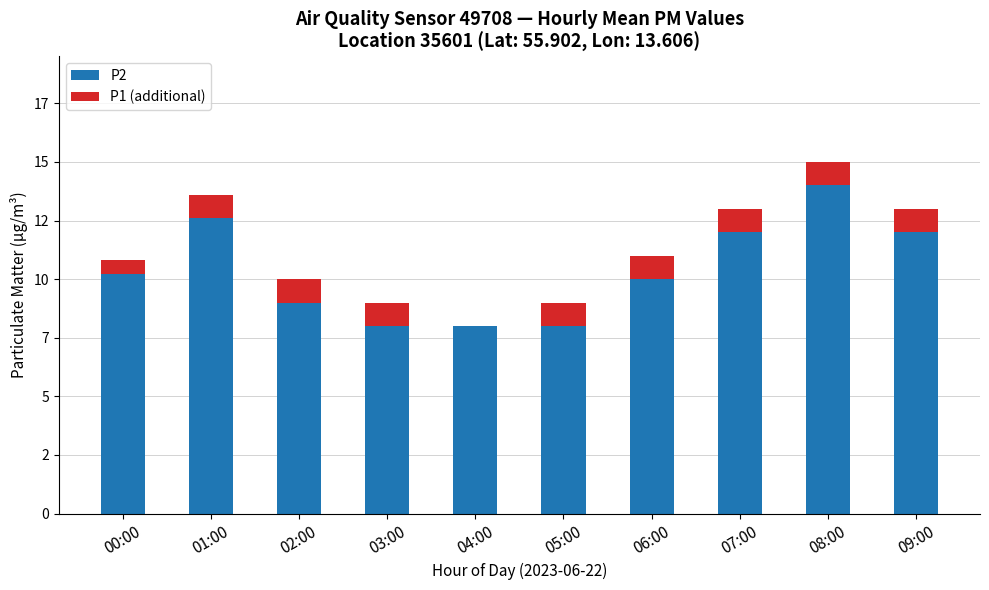

What is the sum of all P2 values?

103.8